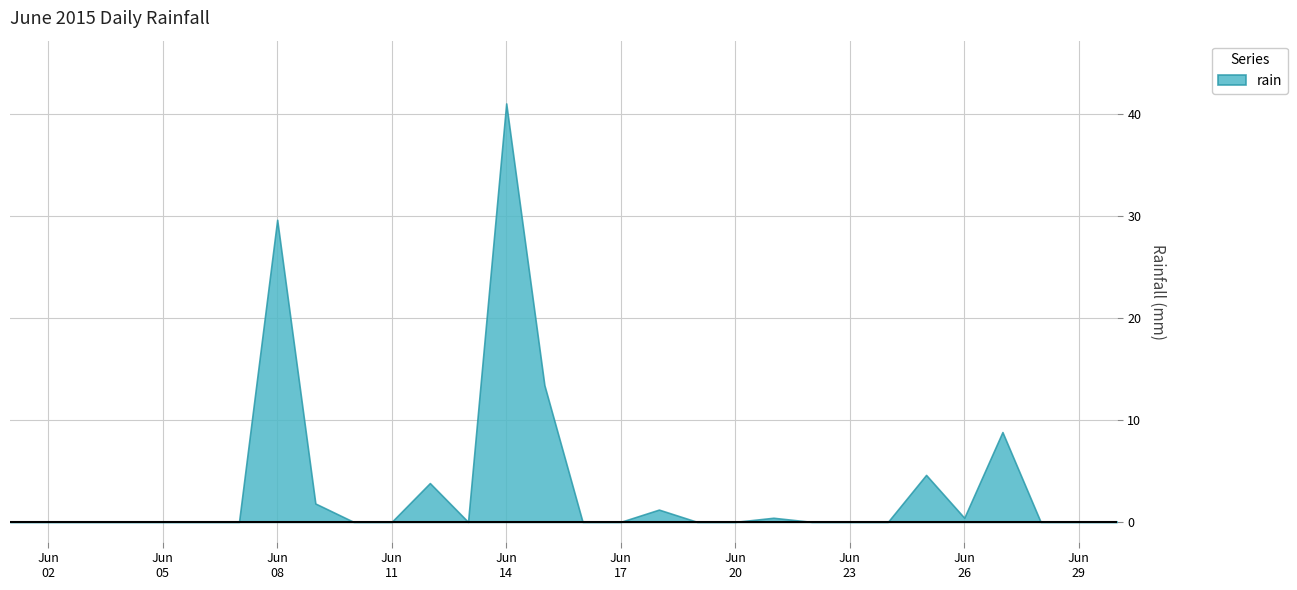

List the labels in order of value, smallest first.

2015-06-01, 2015-06-02, 2015-06-03, 2015-06-04, 2015-06-05, 2015-06-06, 2015-06-07, 2015-06-10, 2015-06-11, 2015-06-13, 2015-06-16, 2015-06-17, 2015-06-19, 2015-06-20, 2015-06-22, 2015-06-23, 2015-06-24, 2015-06-28, 2015-06-29, 2015-06-30, 2015-06-21, 2015-06-26, 2015-06-18, 2015-06-09, 2015-06-12, 2015-06-25, 2015-06-27, 2015-06-15, 2015-06-08, 2015-06-14